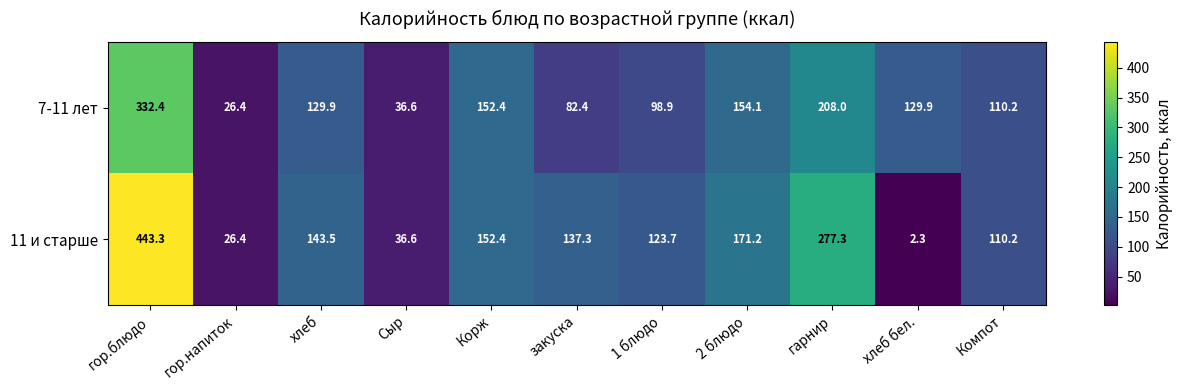

Between хлеб and Компот, which series saw the biggest shift?

11 и старше